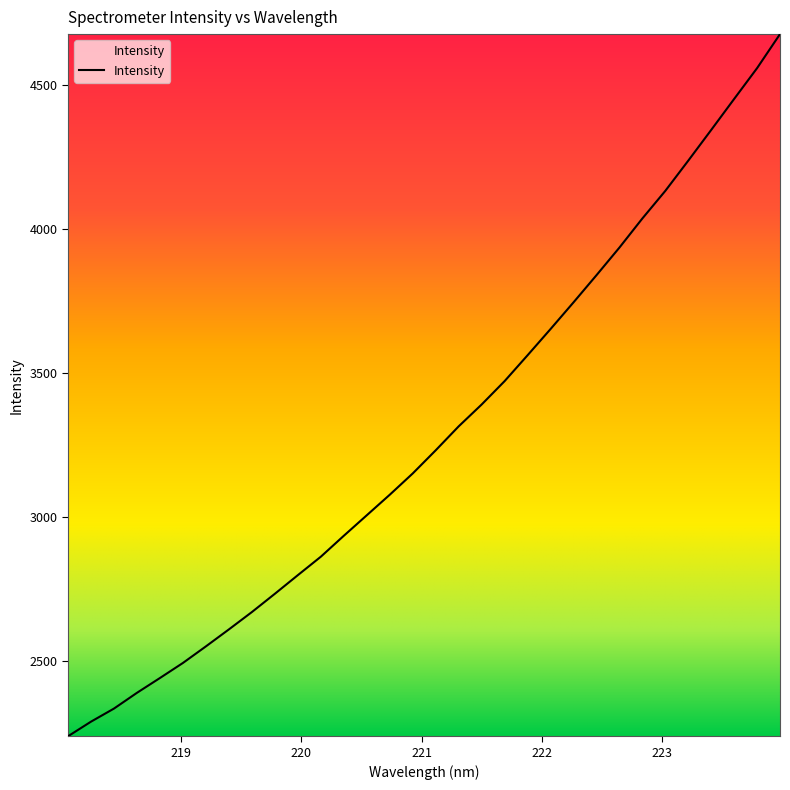

What is the minimum value shown in the chart?

2238.6